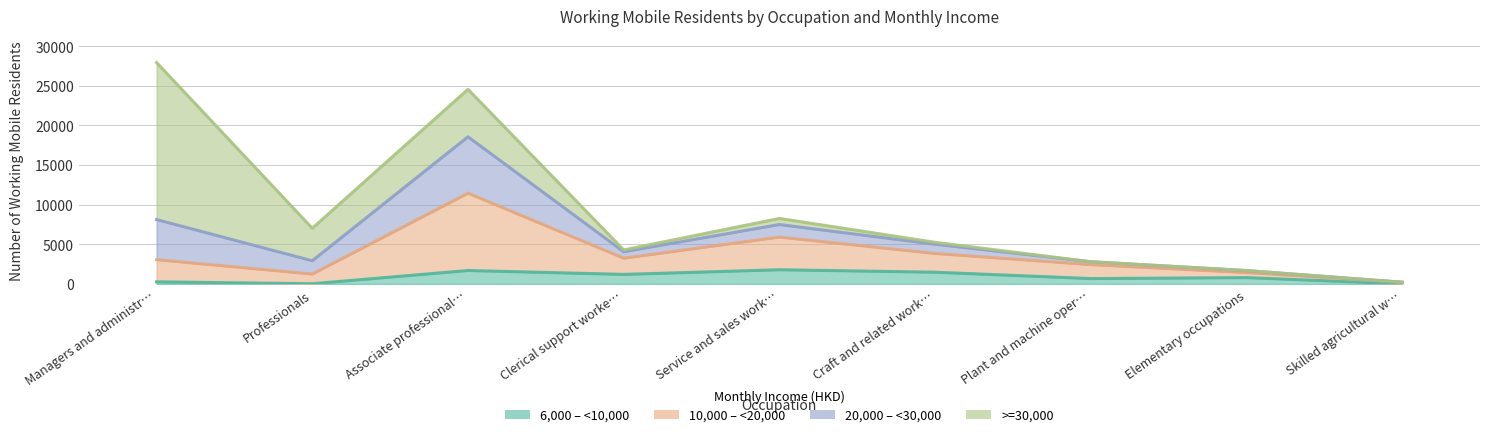

What is the sum of all 6,000 – <10,000 values?

7994